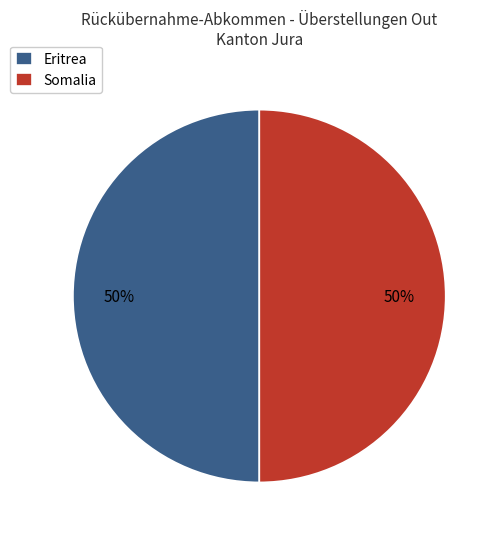

To the nearest percent, what is the difference between the largest and smallest slice percentages?

0%